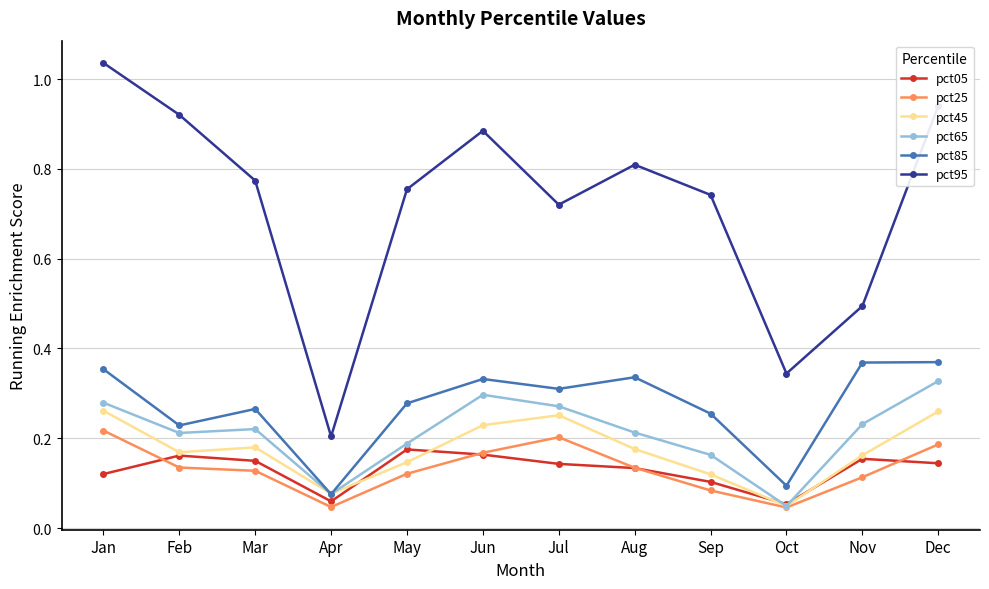

Is it true that pct95 equals 0.3 at May?

False